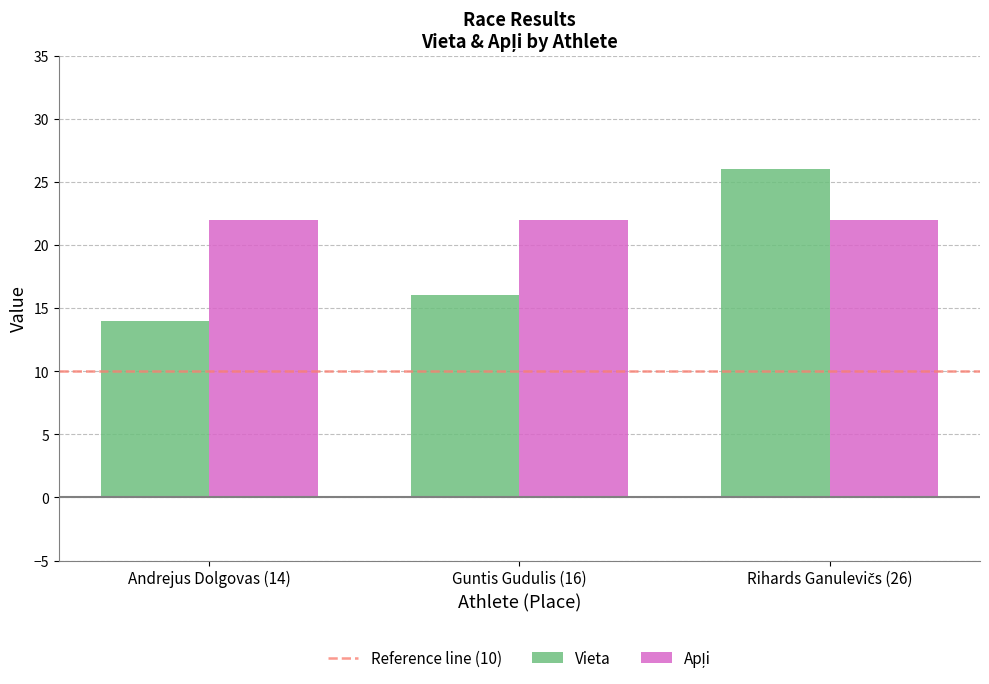

What is the difference between the maximum and second lowest values in the Vieta series?

10